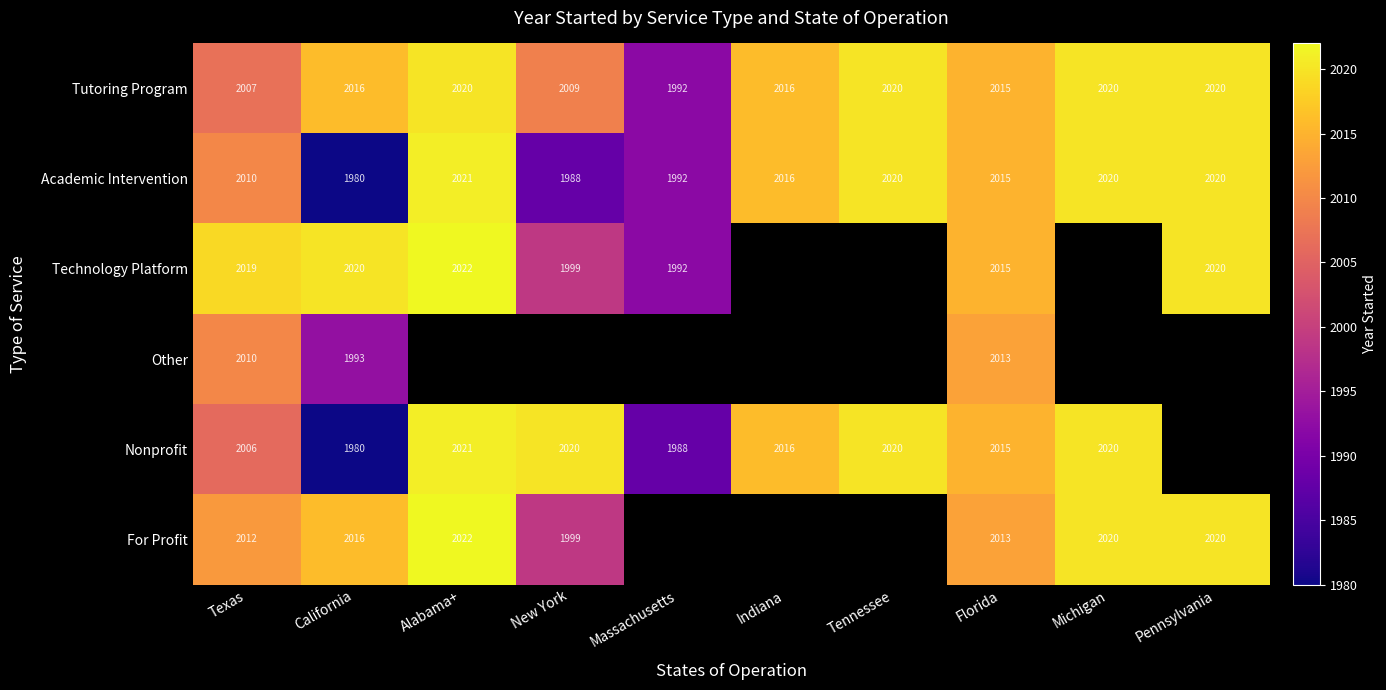

The Tutoring Program series shows 3335 at Alabama+. True or false?

False